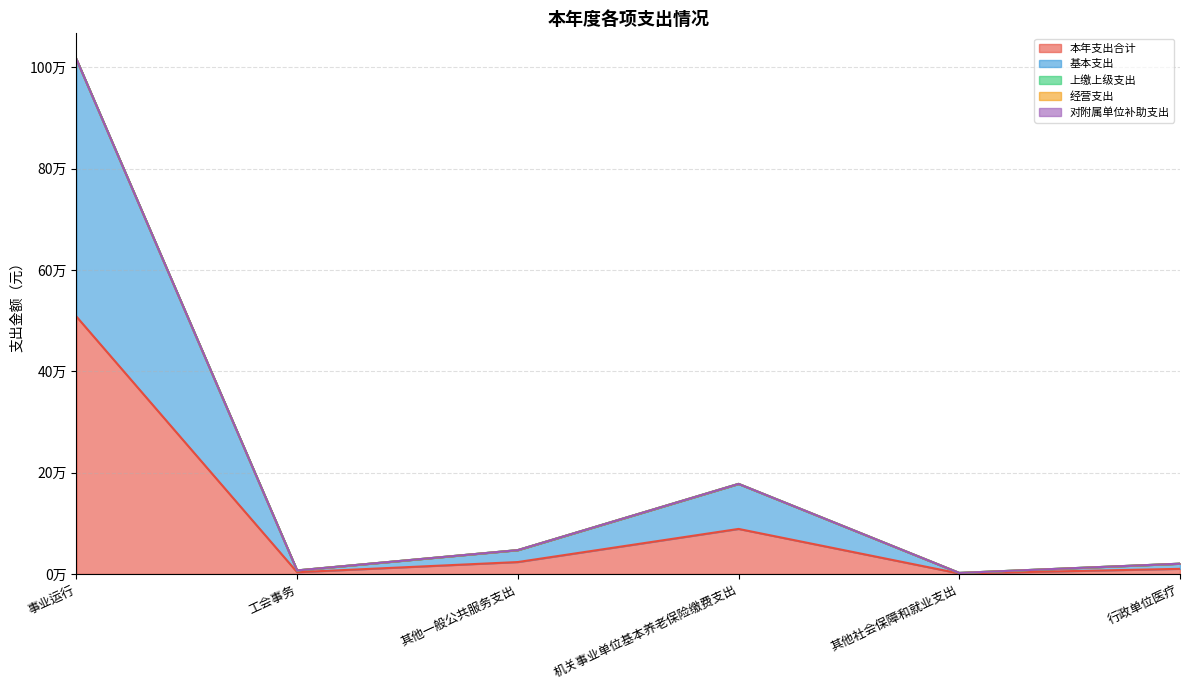

How many lines are shown in the chart?

5